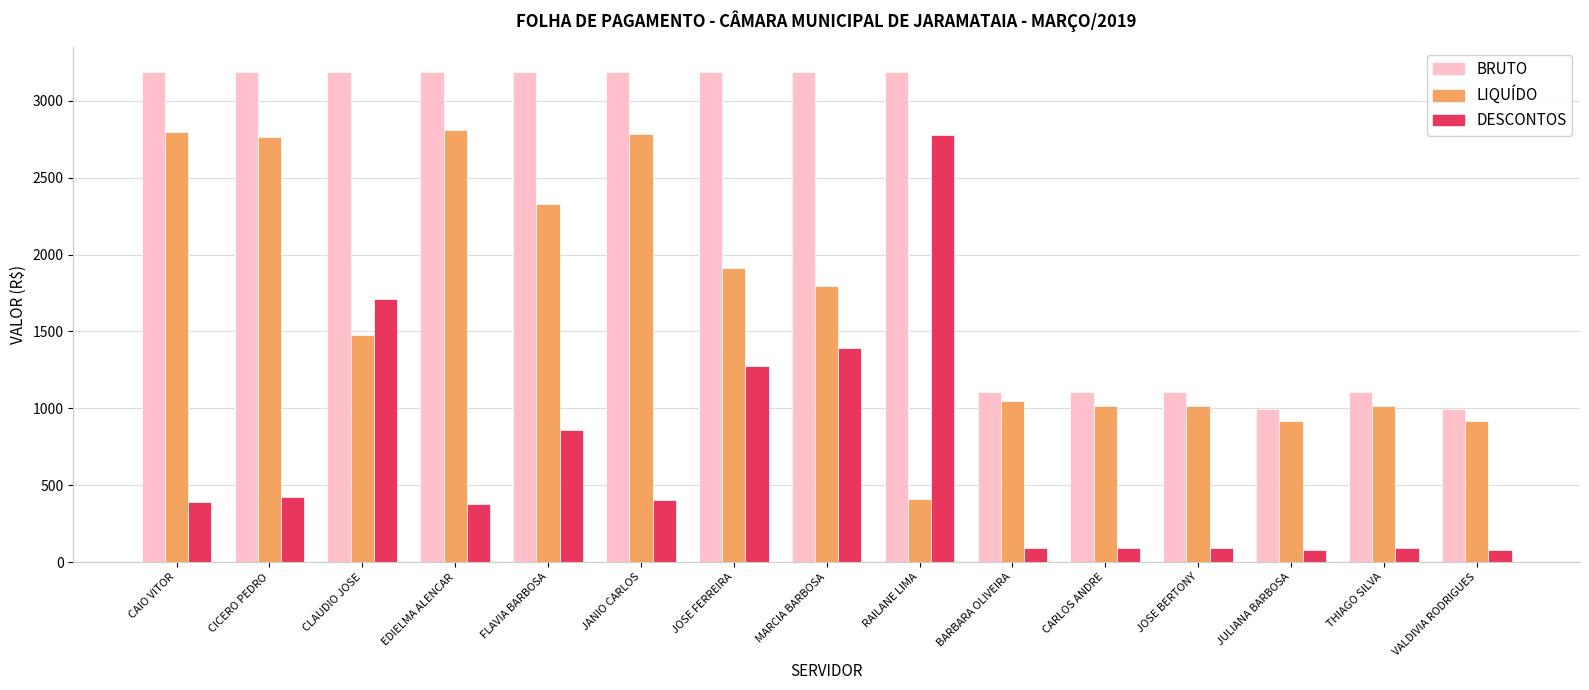

What is the greatest value displayed?

3188.7